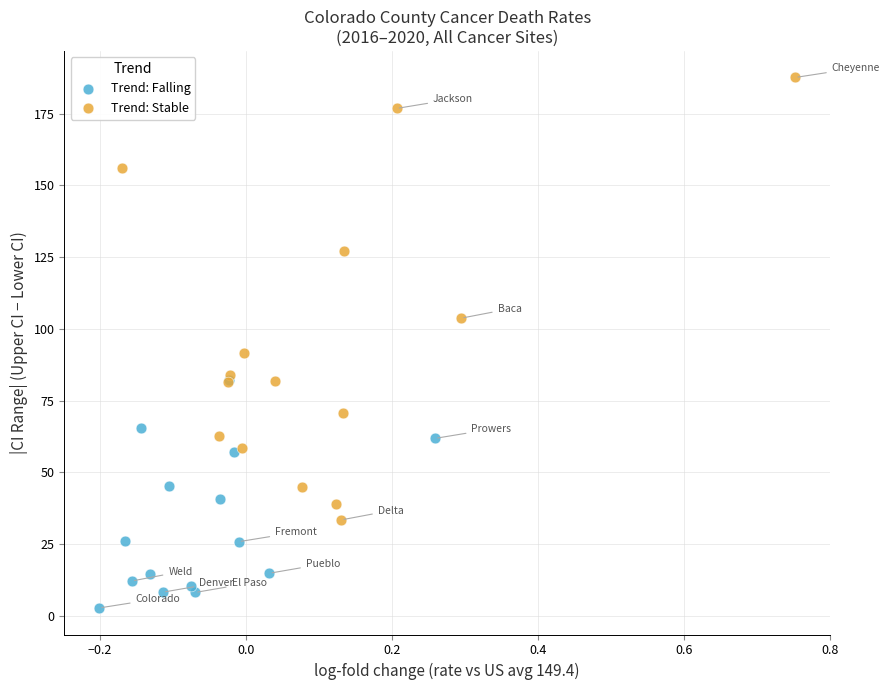

Which series reaches the maximum Y coordinate?

Trend: Stable